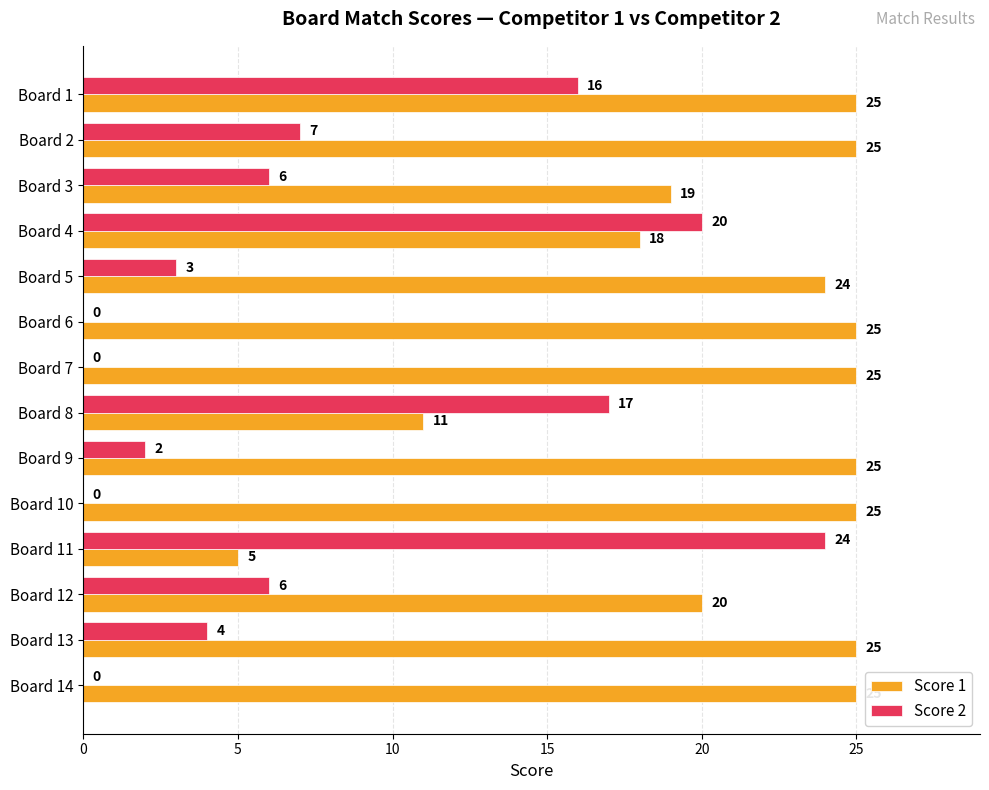

What is the sum of the Score 1 values at Board 14 and Board 5?

49